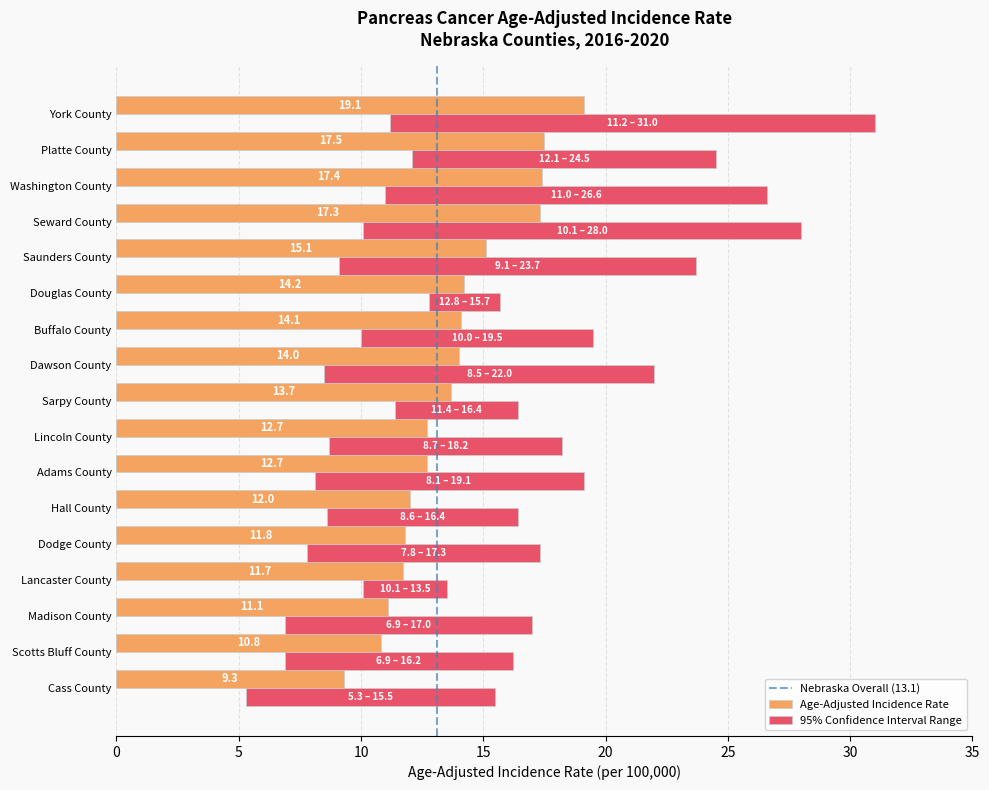

What is the difference between the second highest and minimum values in the Age-Adjusted Incidence Rate series?

8.2